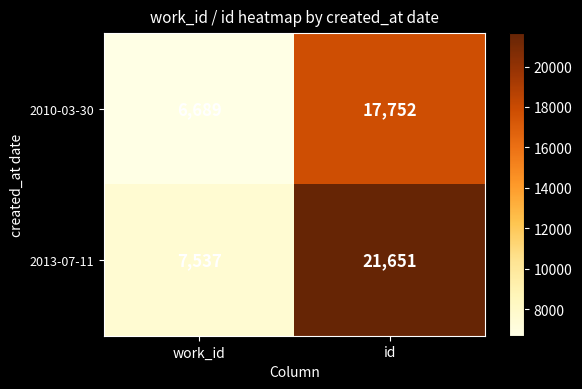

At which category is the sum across all series the highest?

id